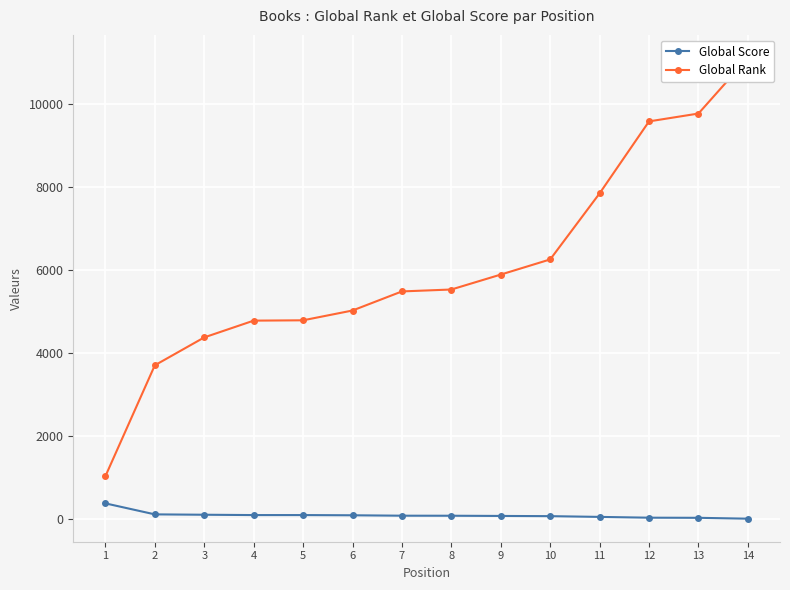

What is the difference between the highest and lowest values at 2?

3592